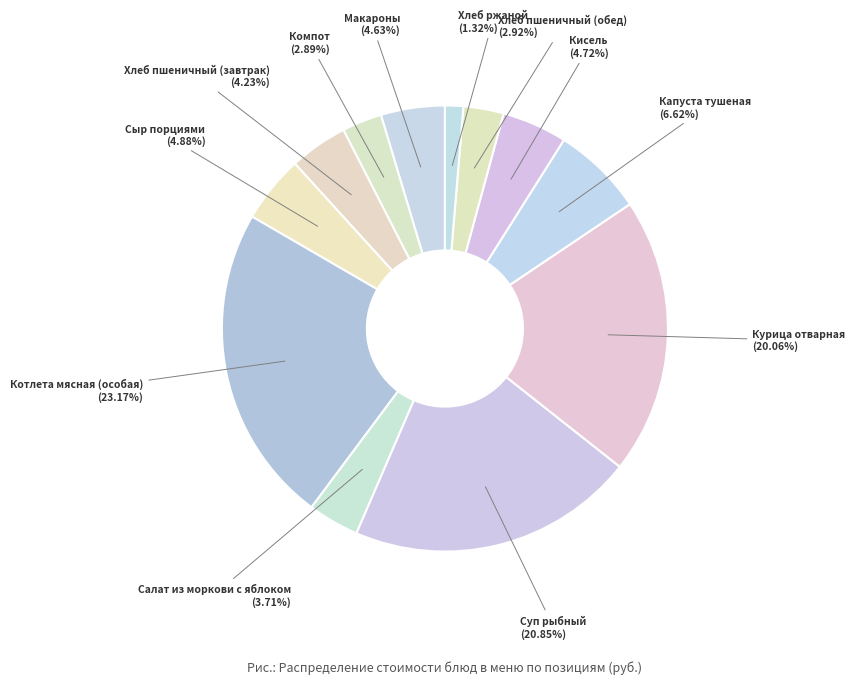

Is the sum of Курица отварная and Сыр порциями greater than half?

No